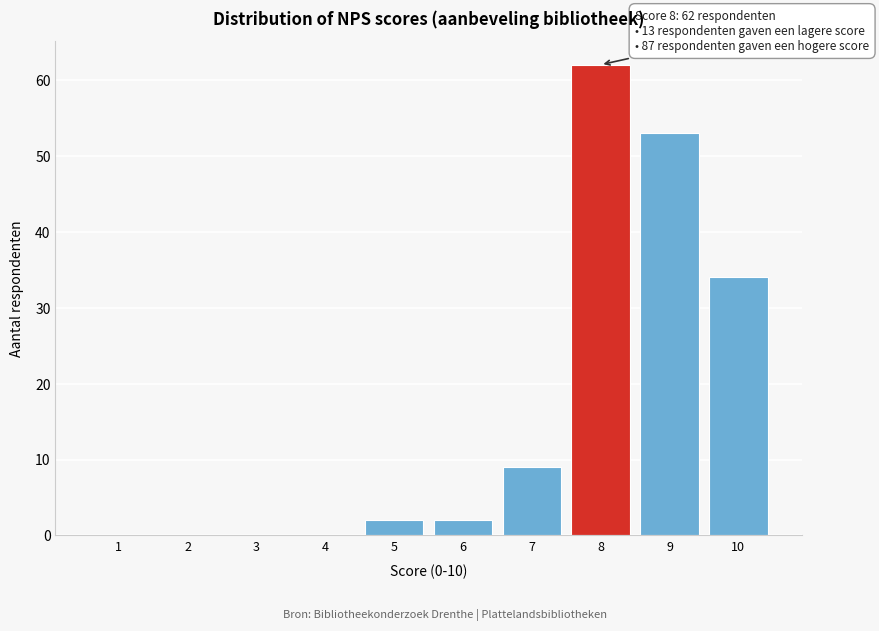

Reading left to right, what are all the values shown in this chart?

1=0	2=0	3=0	4=0	5=2	6=2	7=9	8=62	9=53	10=34